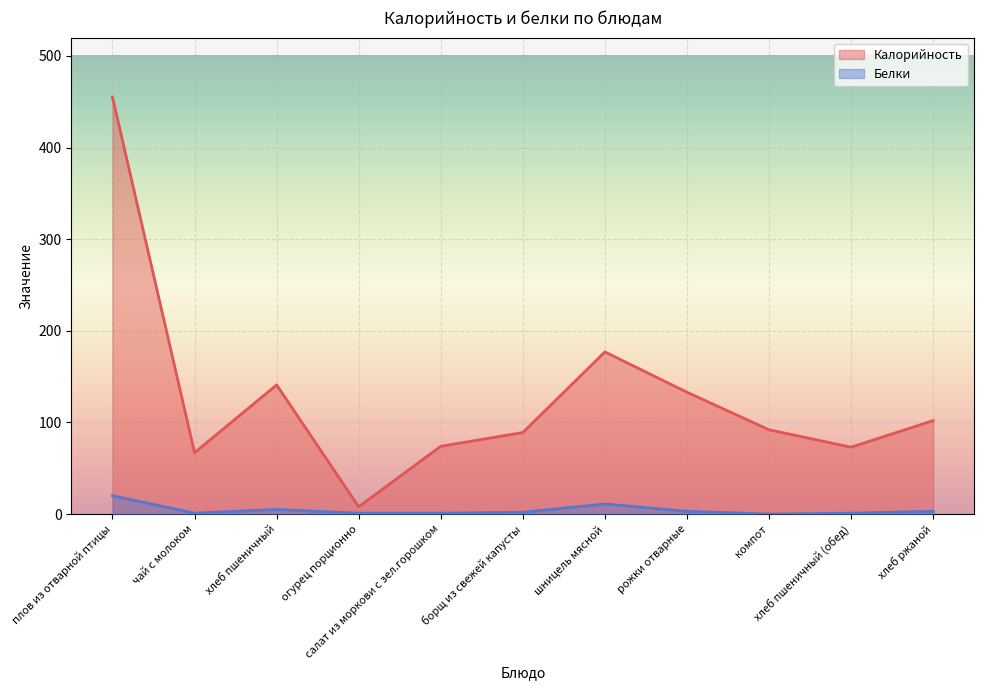

Rank the series by their average value, from lowest to highest.

Белки, Калорийность